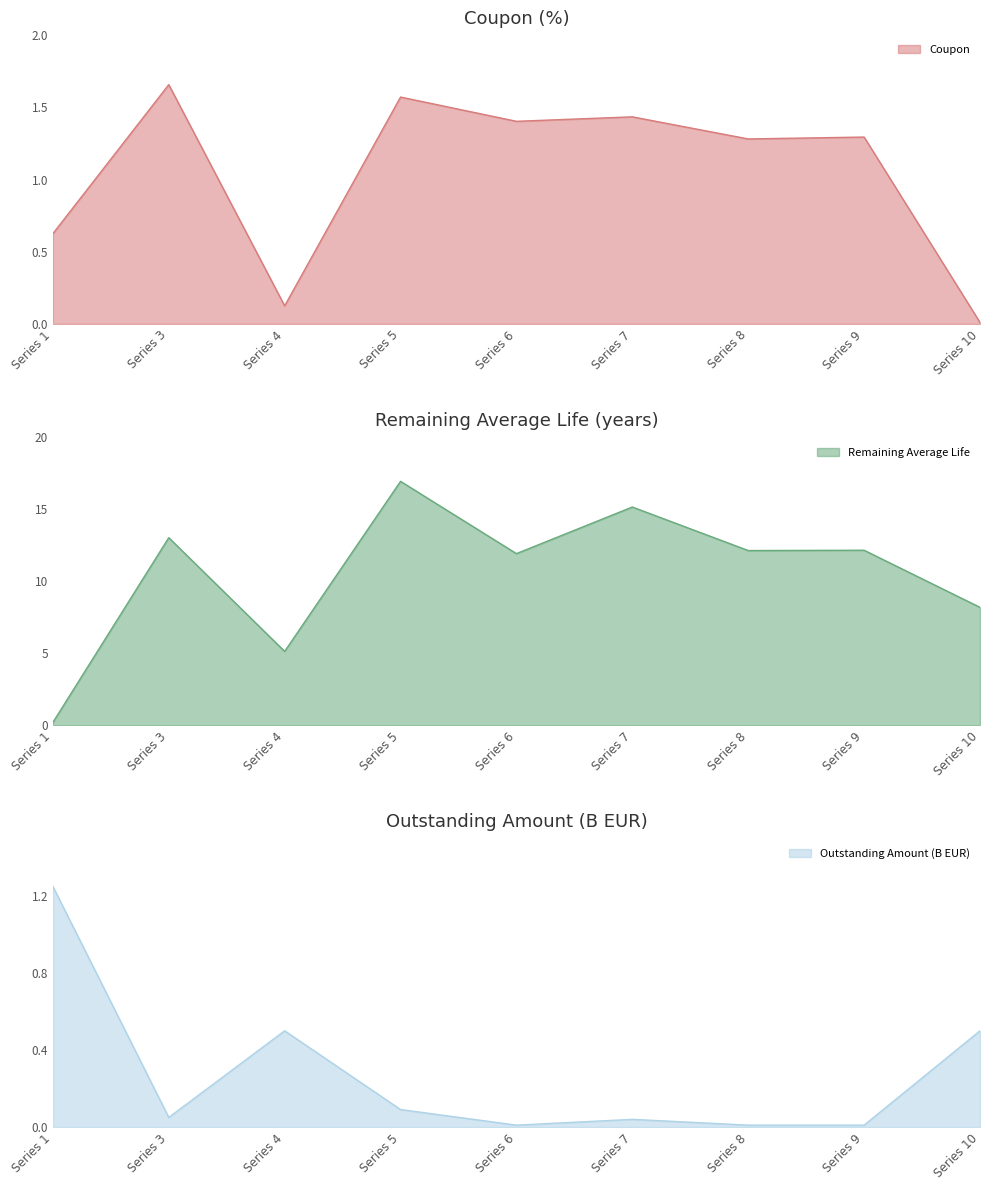

True or false: Coupon has more than 2 interior local peaks.

True